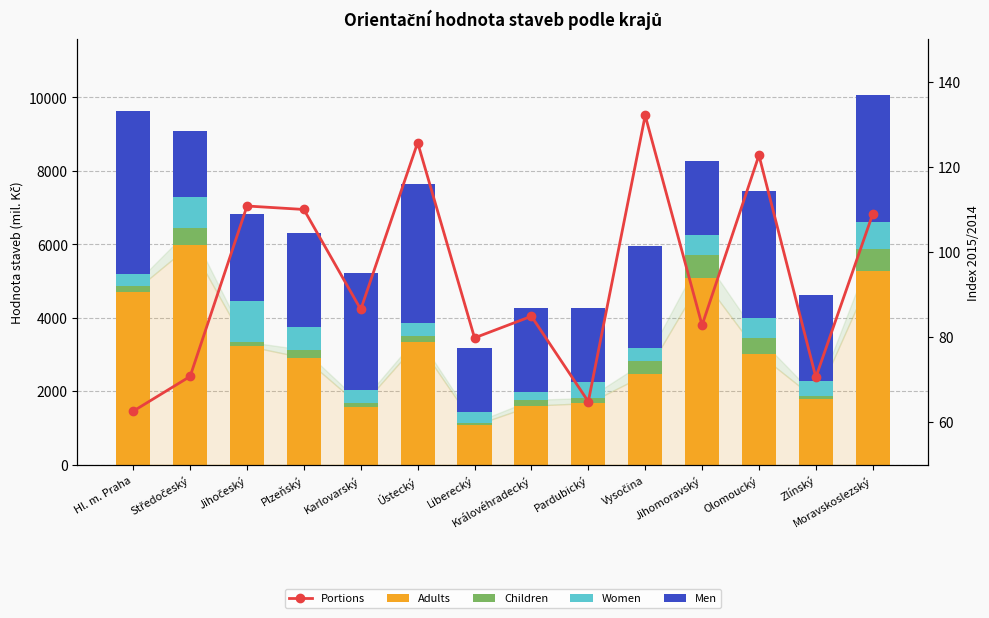

Reading left to right, list all the values displayed in this chart.

Adults: 4705.0	5984.0	3231.0	2910.0	1578.0	3326.0	1069.0	1604.0	1671.0	2453.0	5080.0	3008.0	1780.0	5258.0
Children: 164.0	443.0	110.0	214.0	98.0	166.0	71.0	155.0	142.0	356.0	625.0	438.0	75.0	615.0
Women: 332.0	864.0	1114.0	611.0	366.0	360.0	280.0	202.0	429.0	364.0	535.0	543.0	426.0	731.0
Men: 4422.0	1794.0	2360.0	2582.0	3175.0	3784.0	1764.0	2301.0	2011.0	2775.0	2022.0	3469.0	2345.0	3464.0
Portions: 62.5	70.7	110.8	110.0	86.5	125.7	79.8	84.9	64.8	132.1	82.8	122.7	70.5	108.9